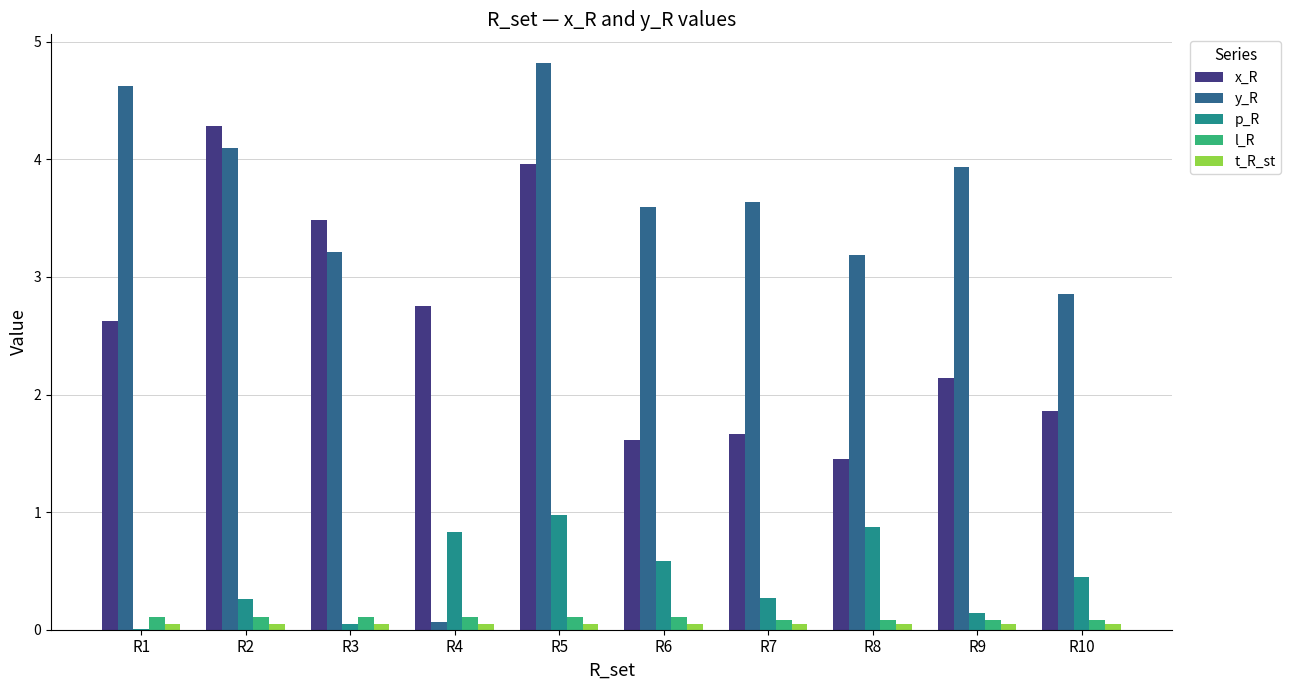

Is it true that y_R equals 3.2 at R3?

True